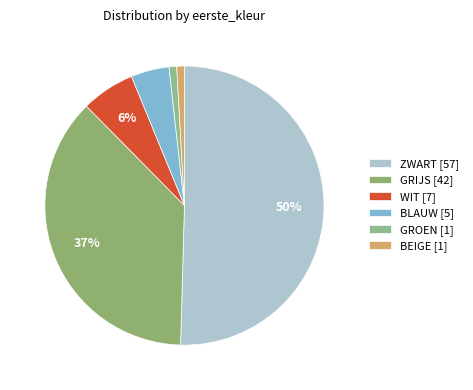

Count the number of slices in the pie.

6